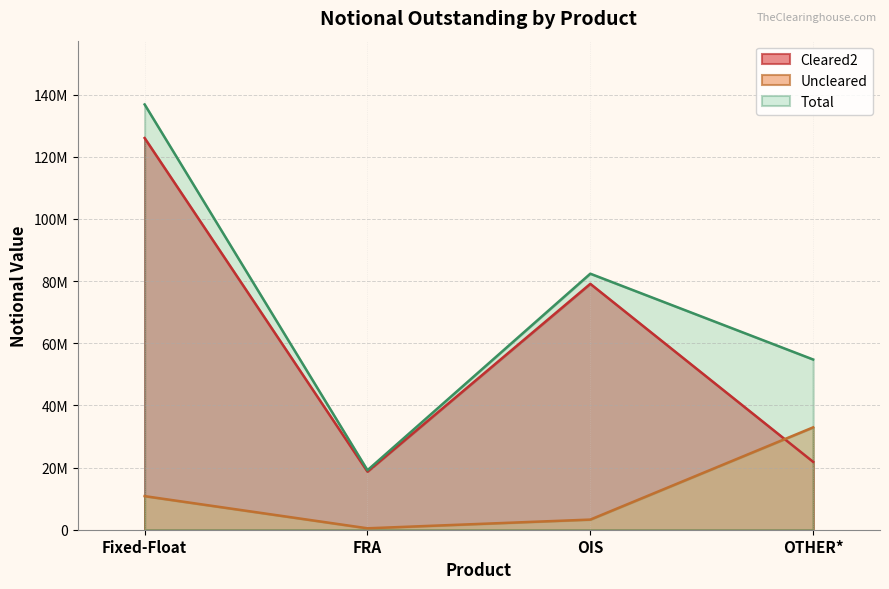

Which series has the largest total across all categories?

Total